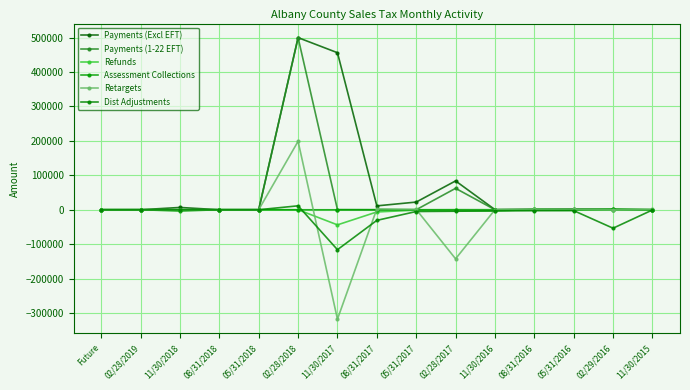

Which series has the widest spread of values?

Retargets